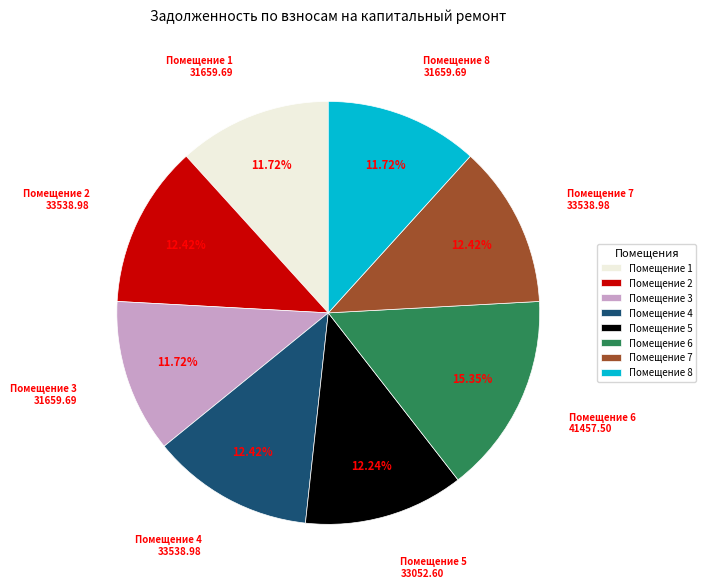

Does Помещение 8 represent more than half of the total?

No